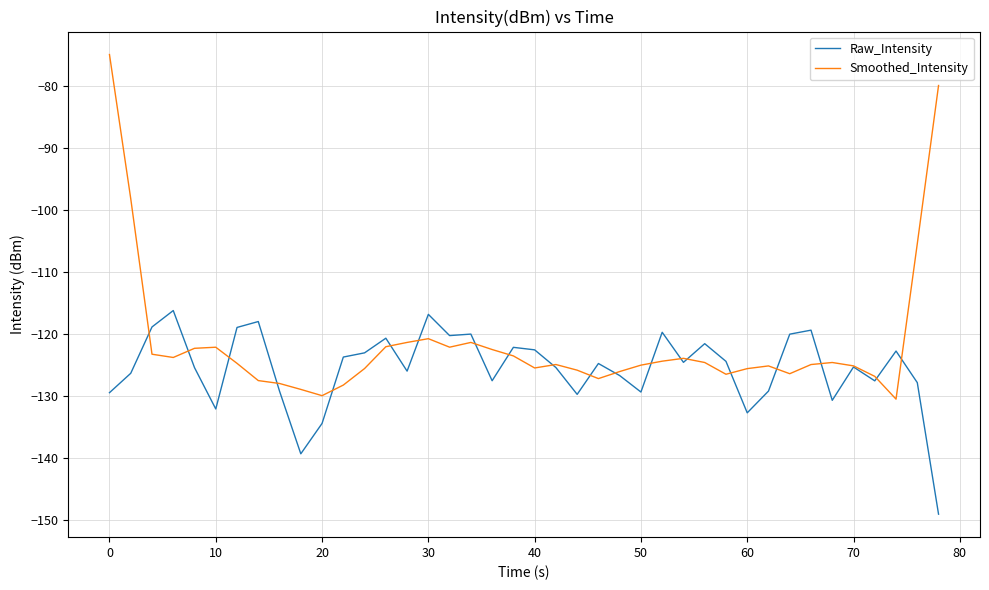

Which series has the largest total across all categories?

Smoothed_Intensity